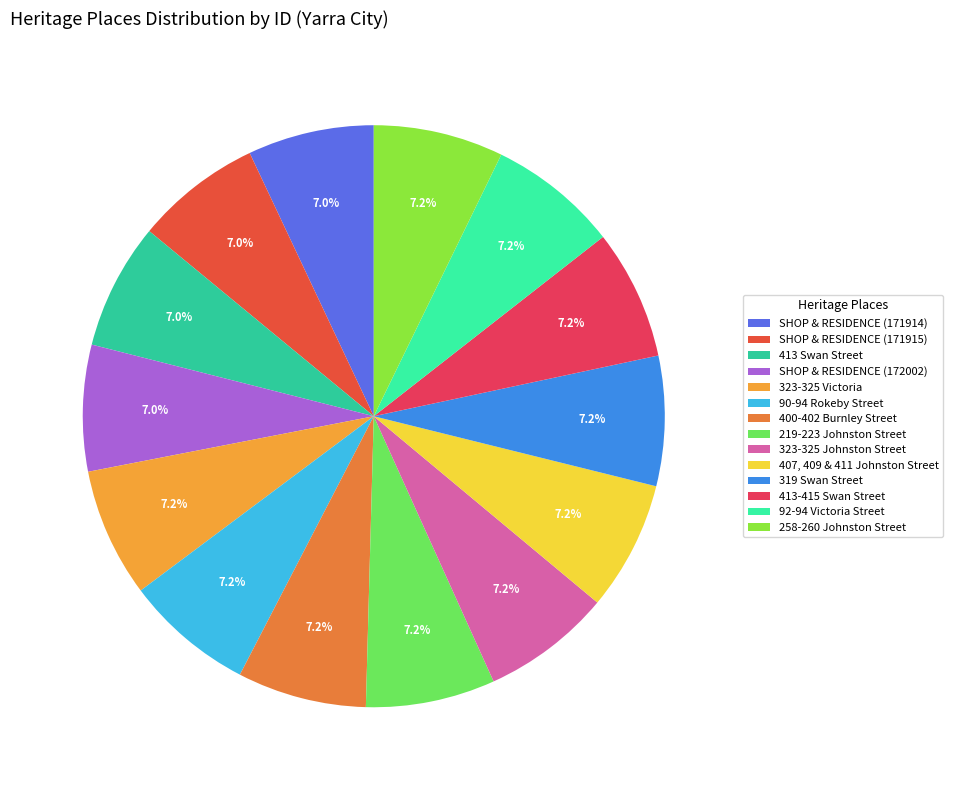

Is there a majority slice in this chart?

No